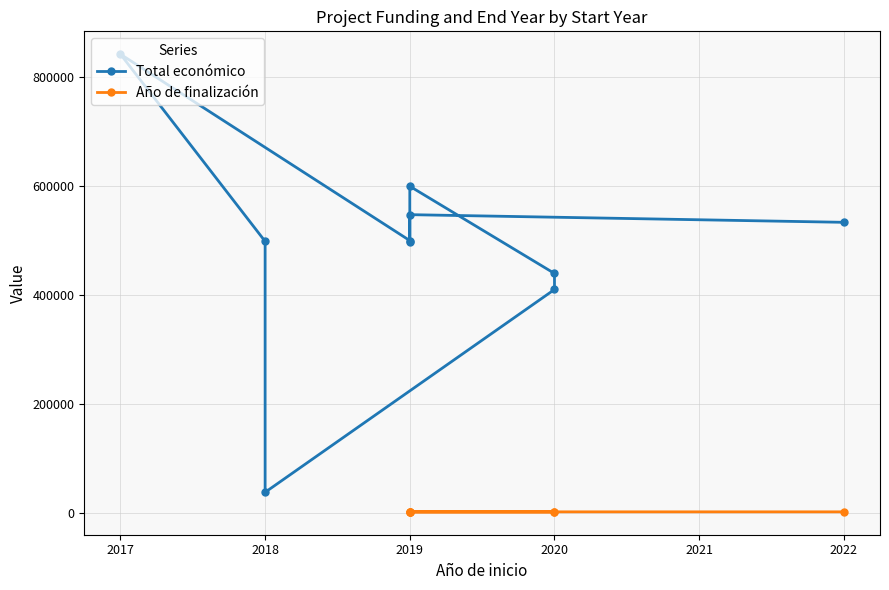

List the labels in order of value, largest first.

2017, 2019, 2019, 2022, 2019, 2018, 2019, 2020, 2020, 2018